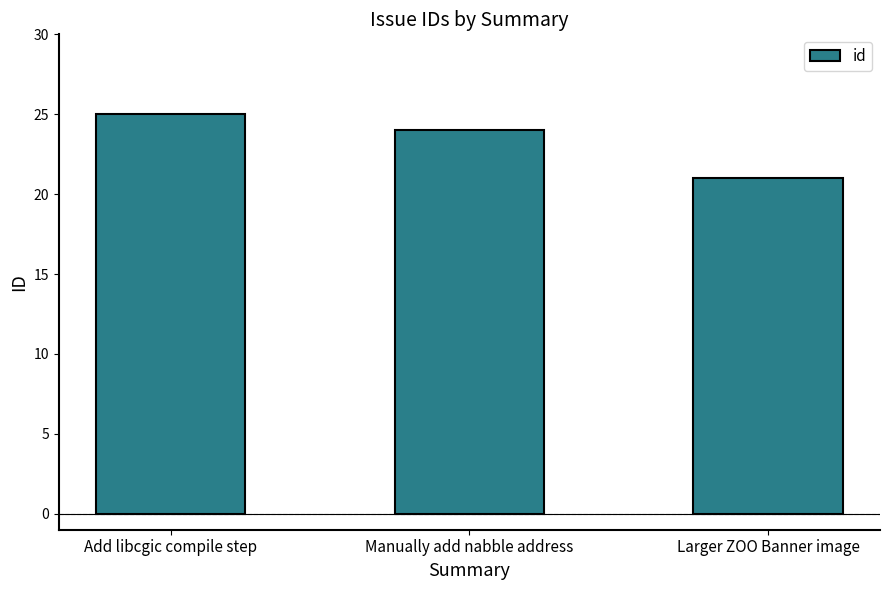

Reading left to right, extract all data points from this chart.

25	24	21